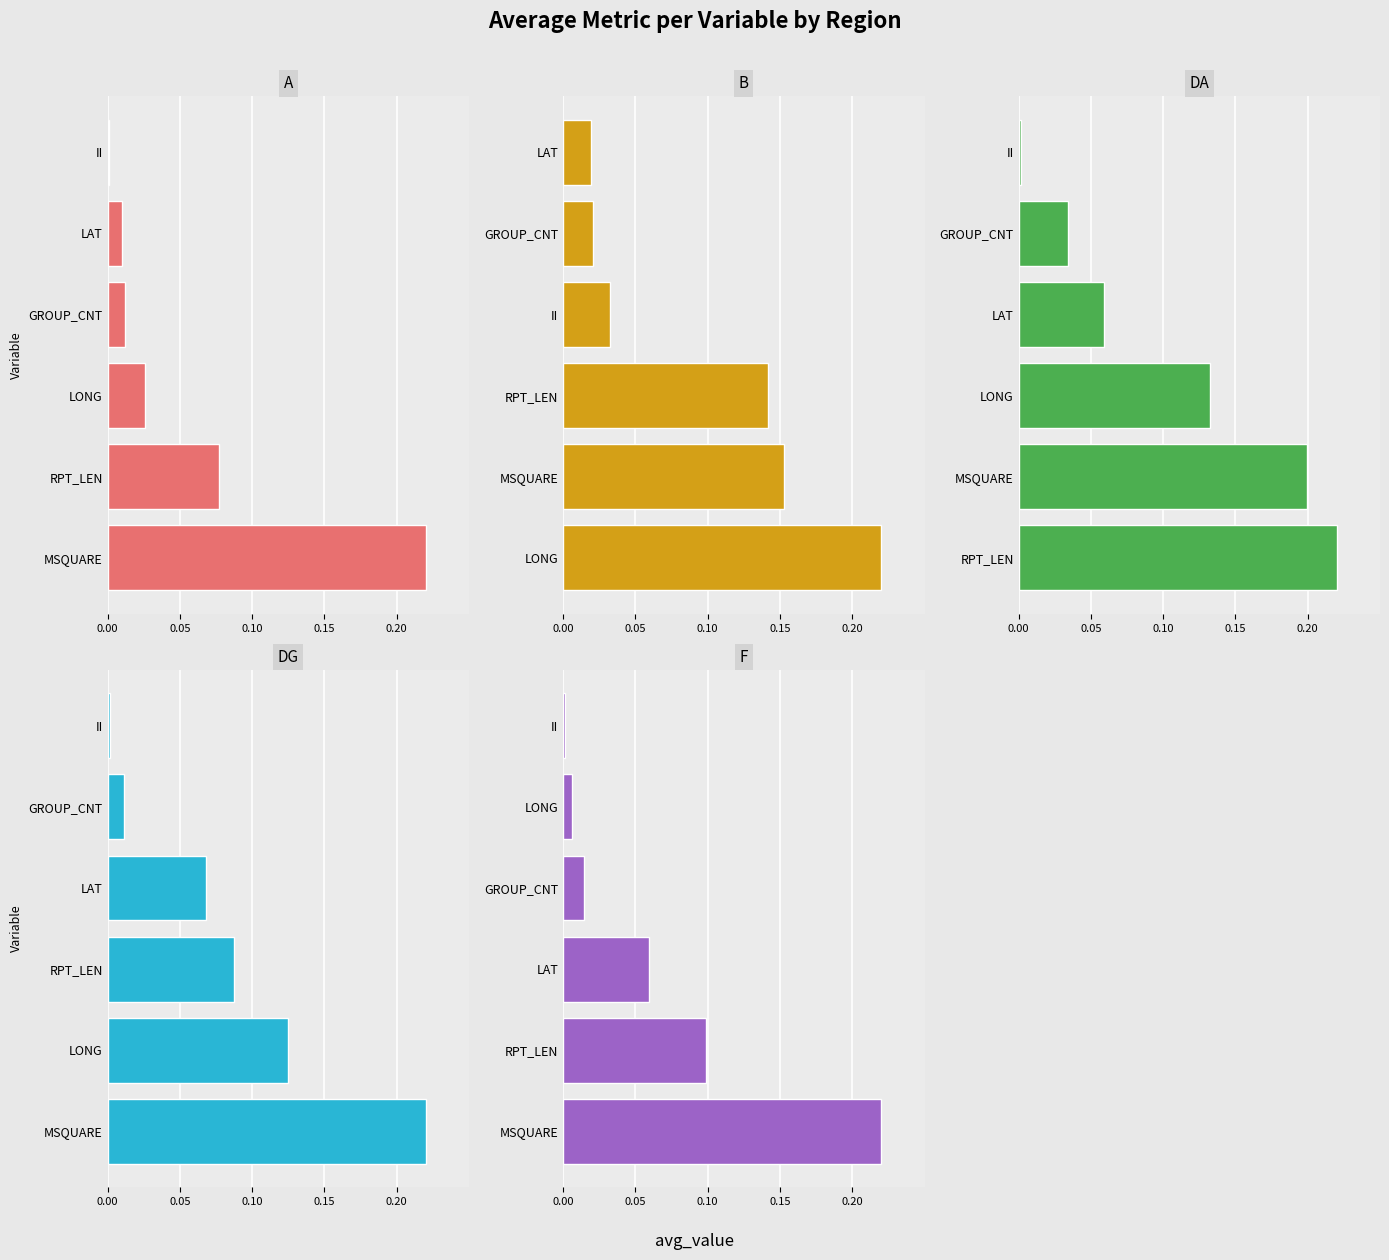

What is the total value across all series at 0.15?

0.2